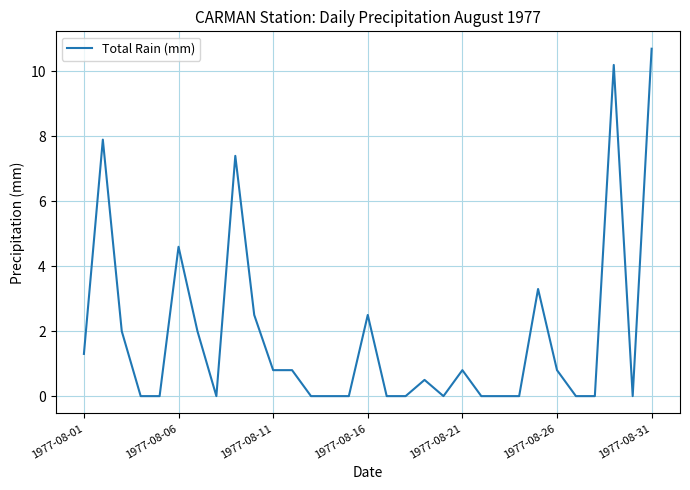

Is this an area chart (filled region under the line)?

No